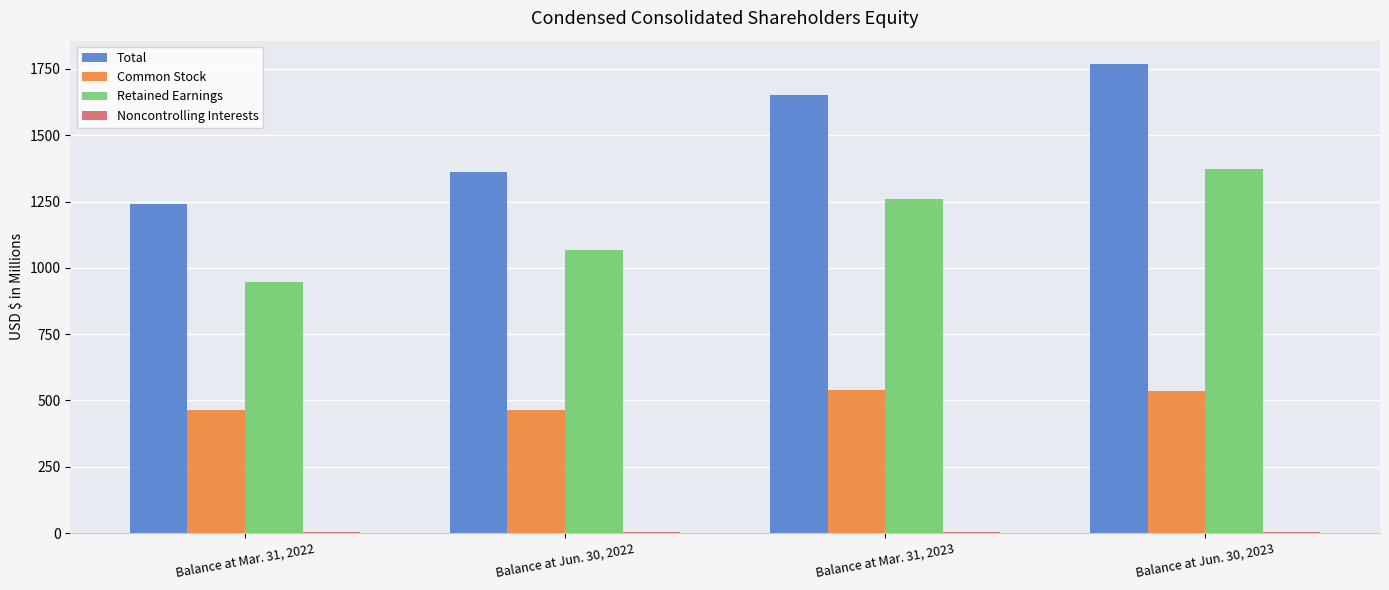

What is the sum of all Retained Earnings values?

4643.4